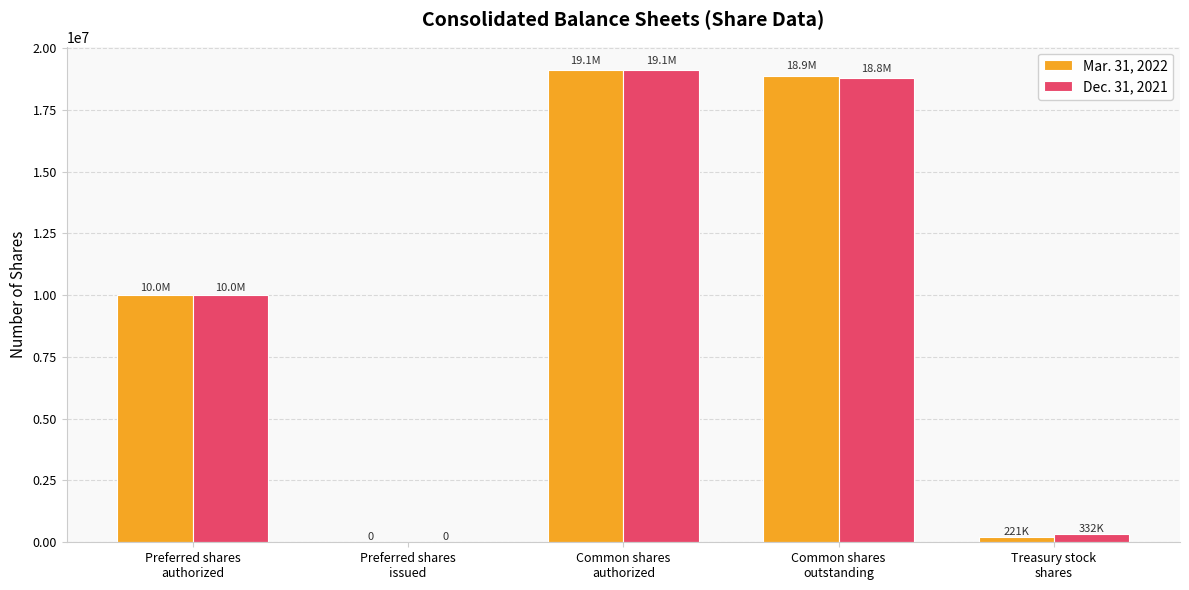

At which label is Dec. 31, 2021 closest to 9548150?

Preferred shares
authorized